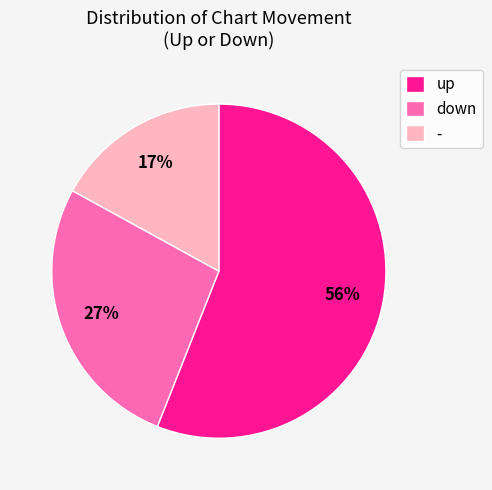

What is the largest slice in the pie chart?

up